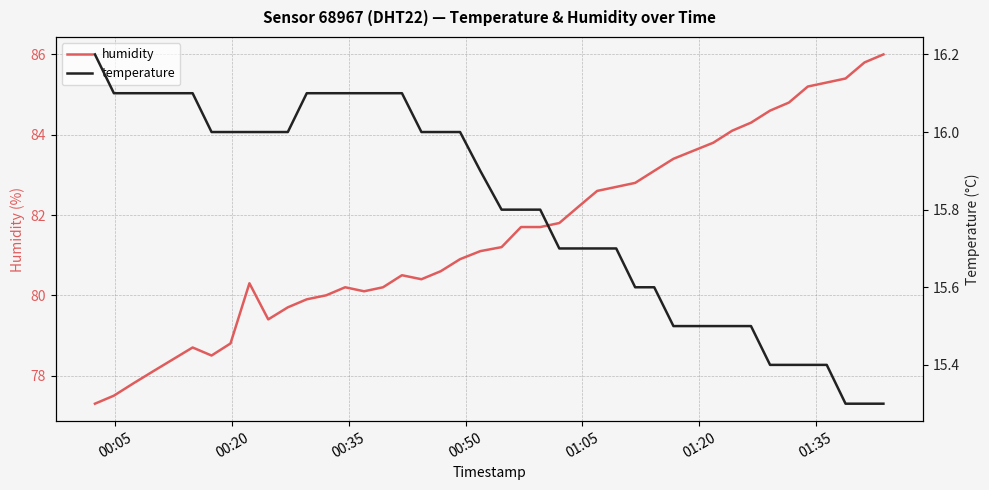

What is the average value of the temperature series?

15.8